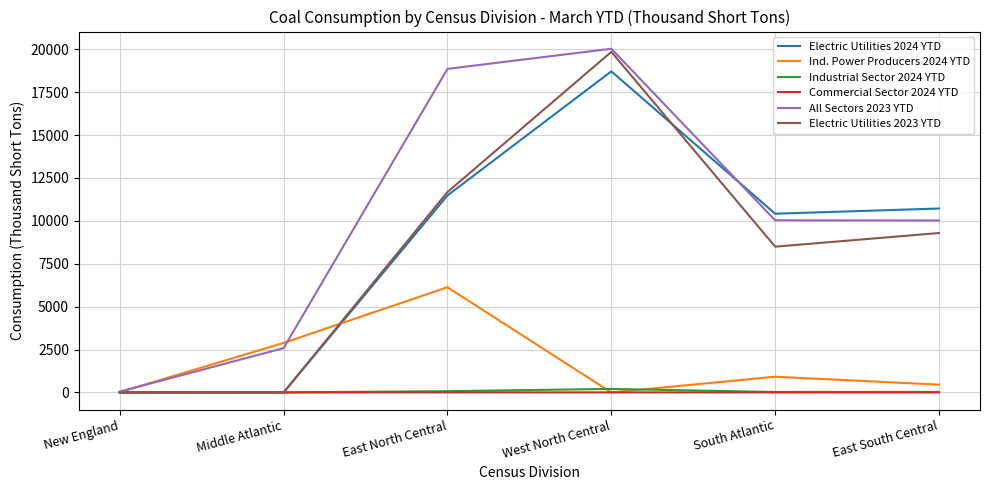

The value of Ind. Power Producers 2024 YTD at West North Central is 0. True or false?

True